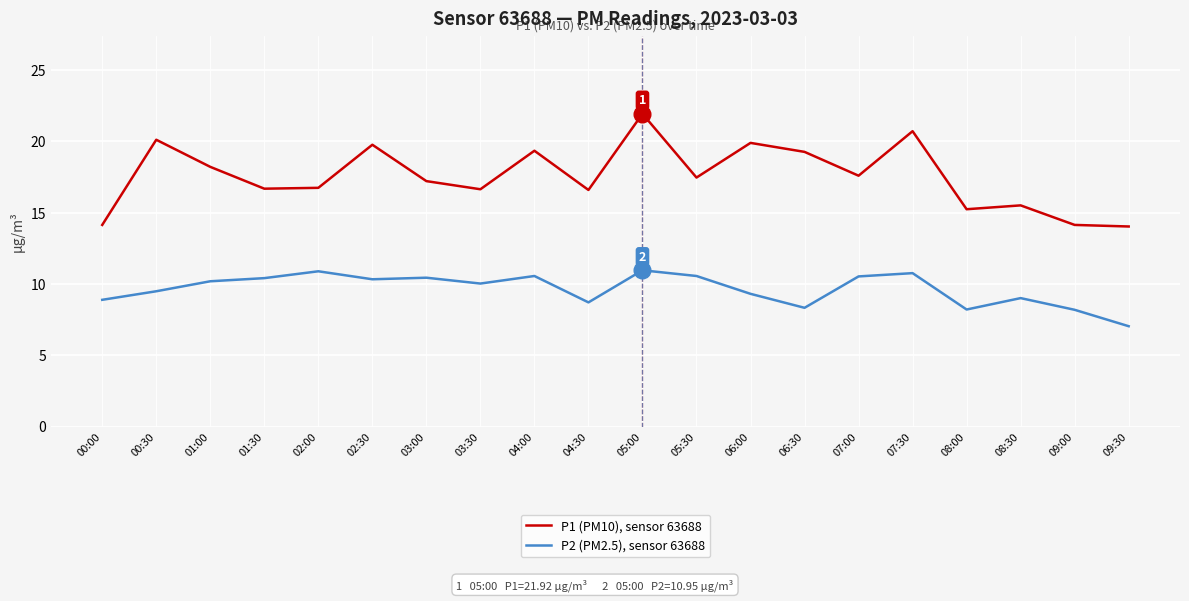

Is it true that P1 (PM10), sensor 63688 equals 9.2 at 00:00?

False